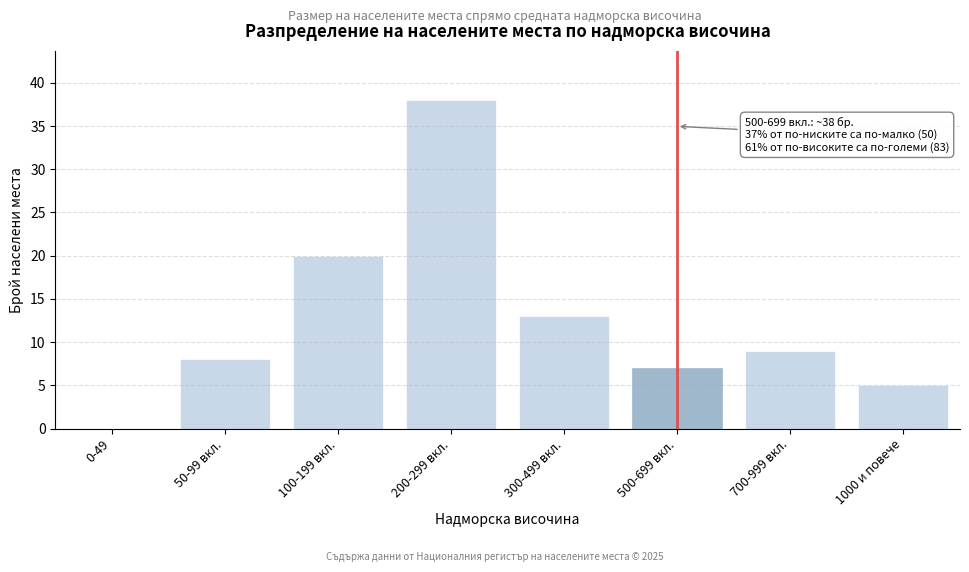

Reading right to left, what are all the values shown in this chart?

1000 и повече=5	700-999 вкл.=9	500-699 вкл.=7	300-499 вкл.=13	200-299 вкл.=38	100-199 вкл.=20	50-99 вкл.=8	0-49=0